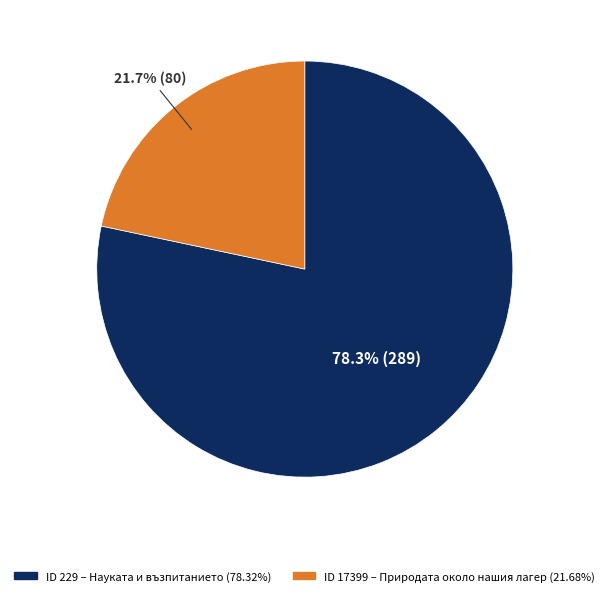

What percentage is NOT represented by ID 229 – Науката и възпитанието (78.32%)?

21.7%